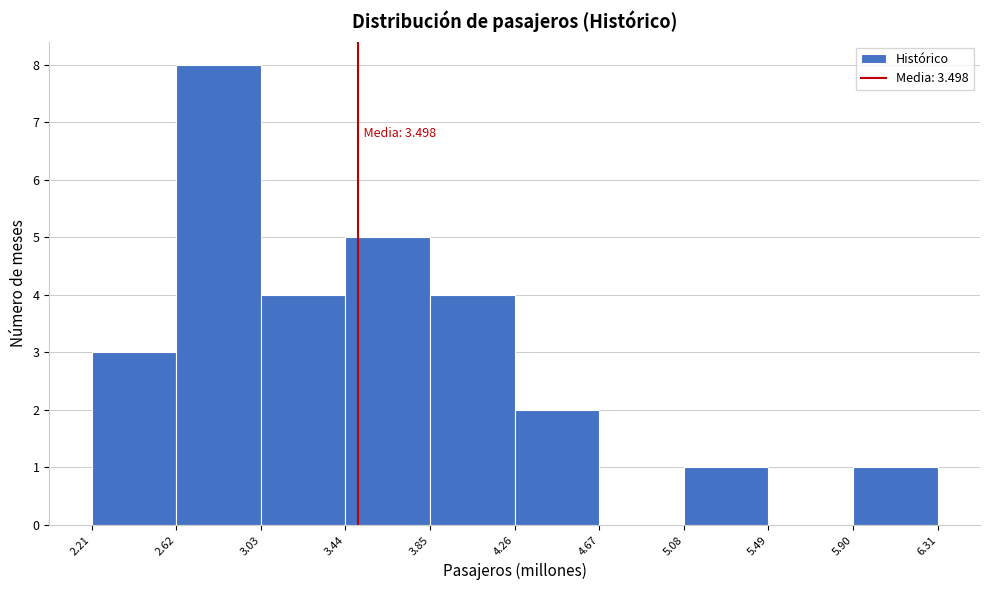

Over which range of the x-axis is the bar tallest?

2.62 to 3.03